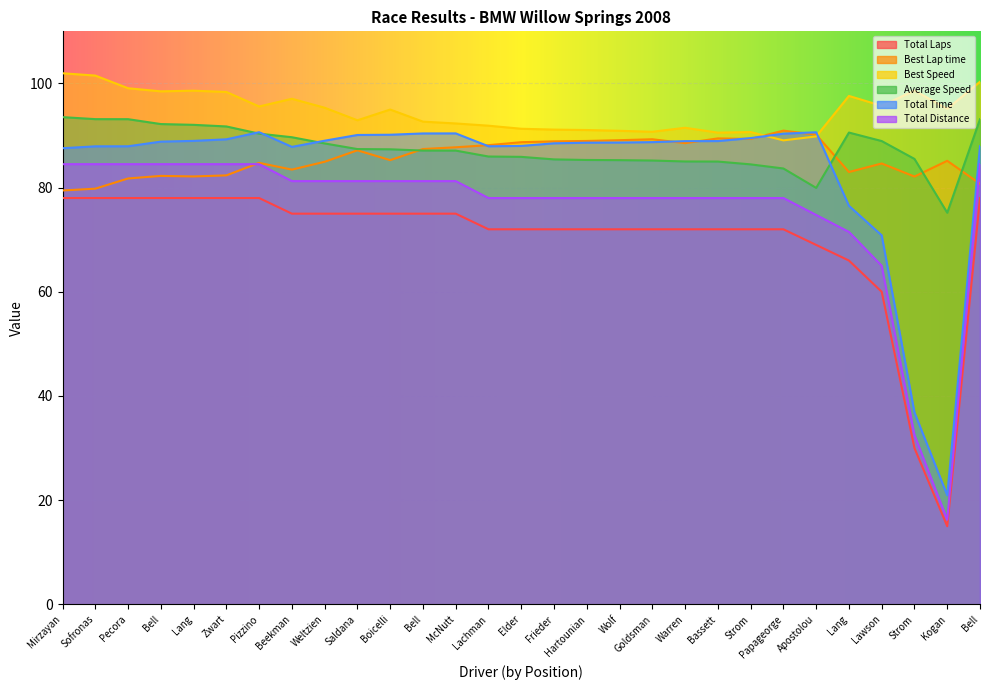

What is the spread (max minus min) of values at Bell?

20.5